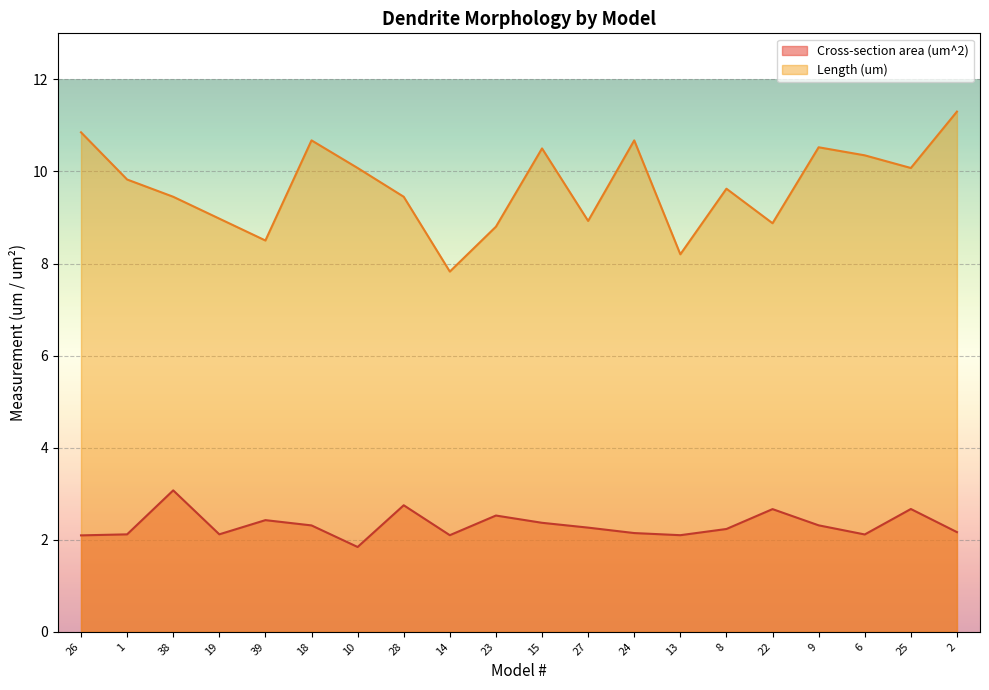

At how many categories does at least one series exceed 6?

20